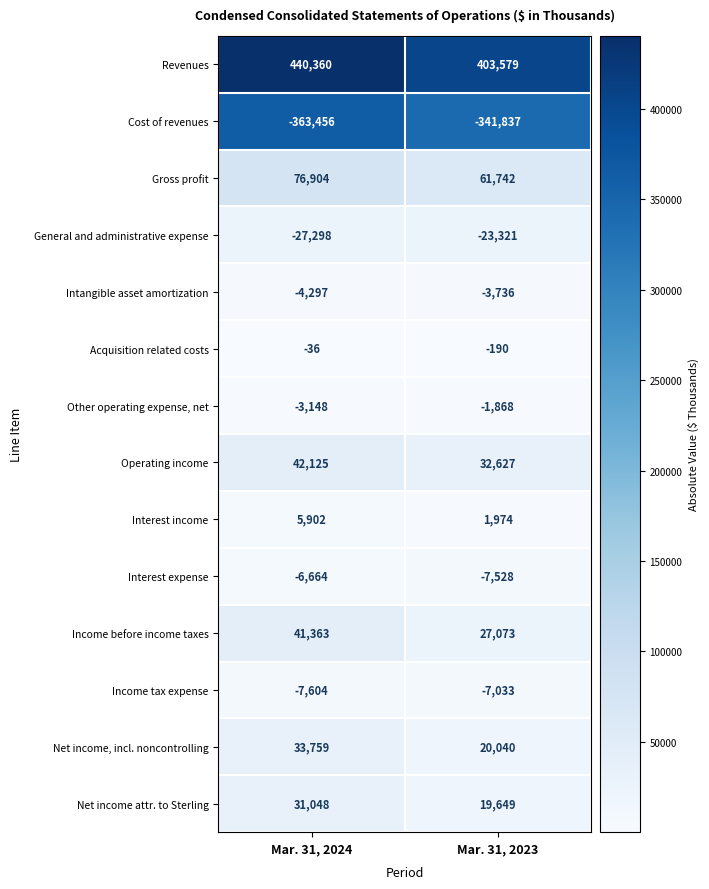

Which series has the largest range (max minus min)?

Revenues